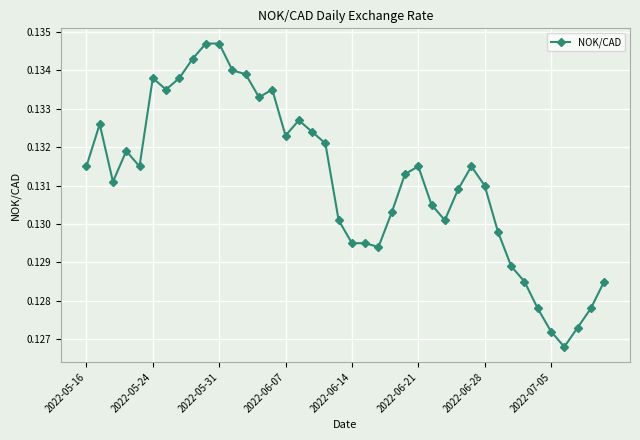

What is the sum of all values?

5.2